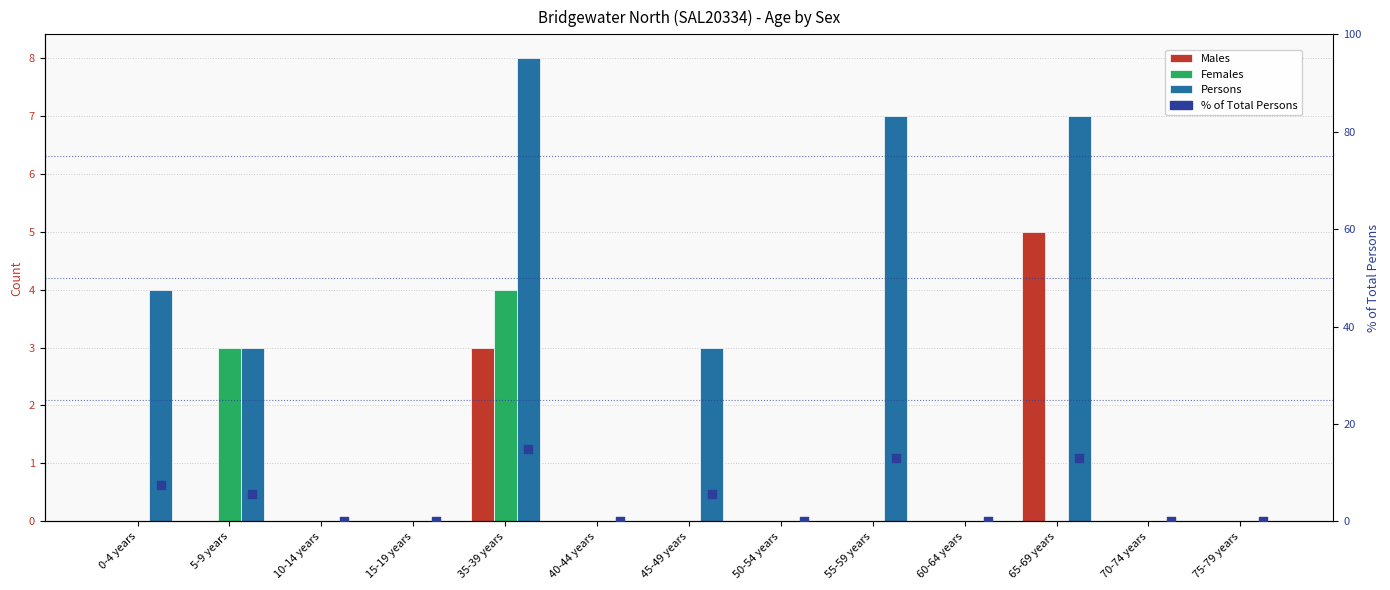

What is the total value across all series at 45-49 years?

8.6